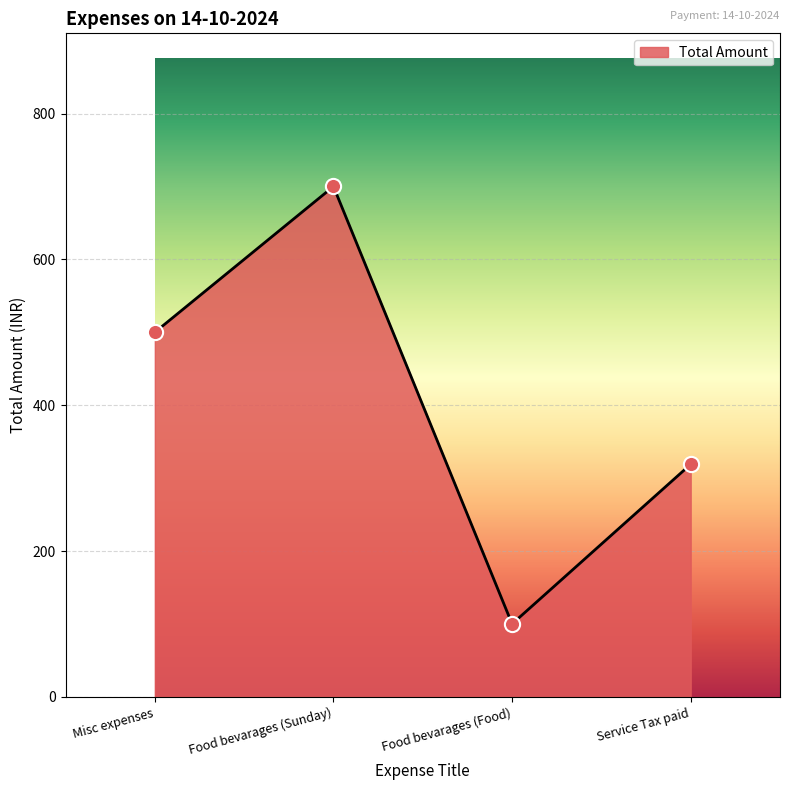

What is the ratio of the value at Food bevarages (Sunday) to the value at Service Tax paid?

2.2